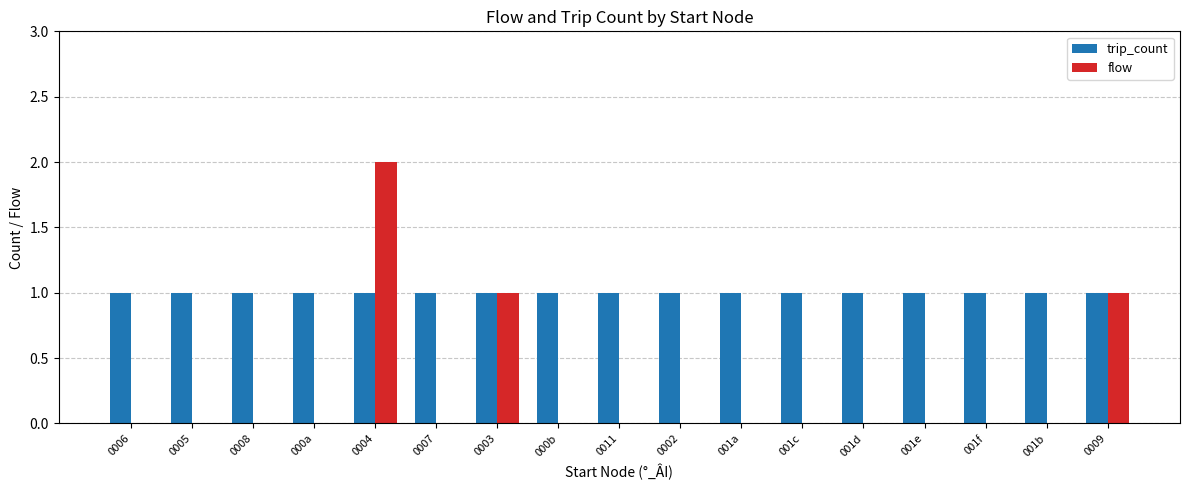

Which series has the largest total across all categories?

trip_count